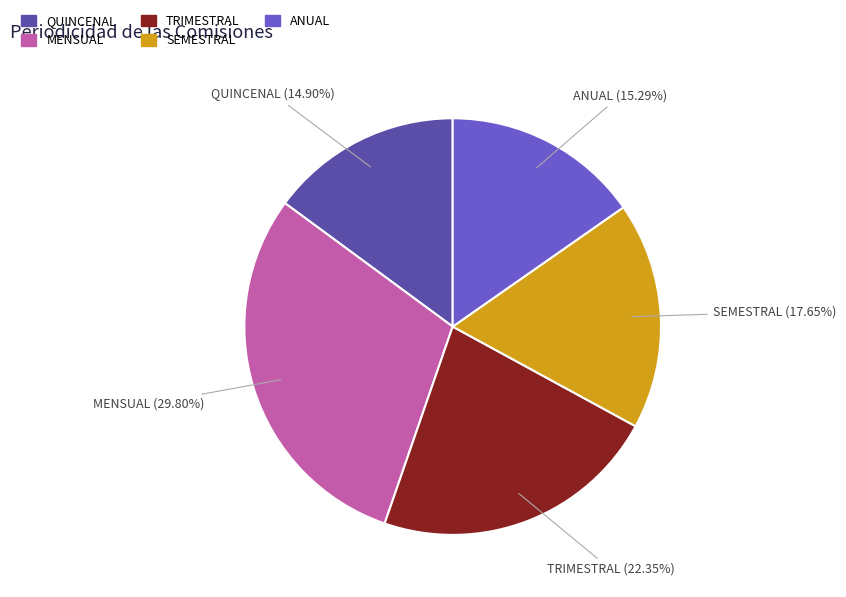

How much of the chart is everything except QUINCENAL?

85.1%